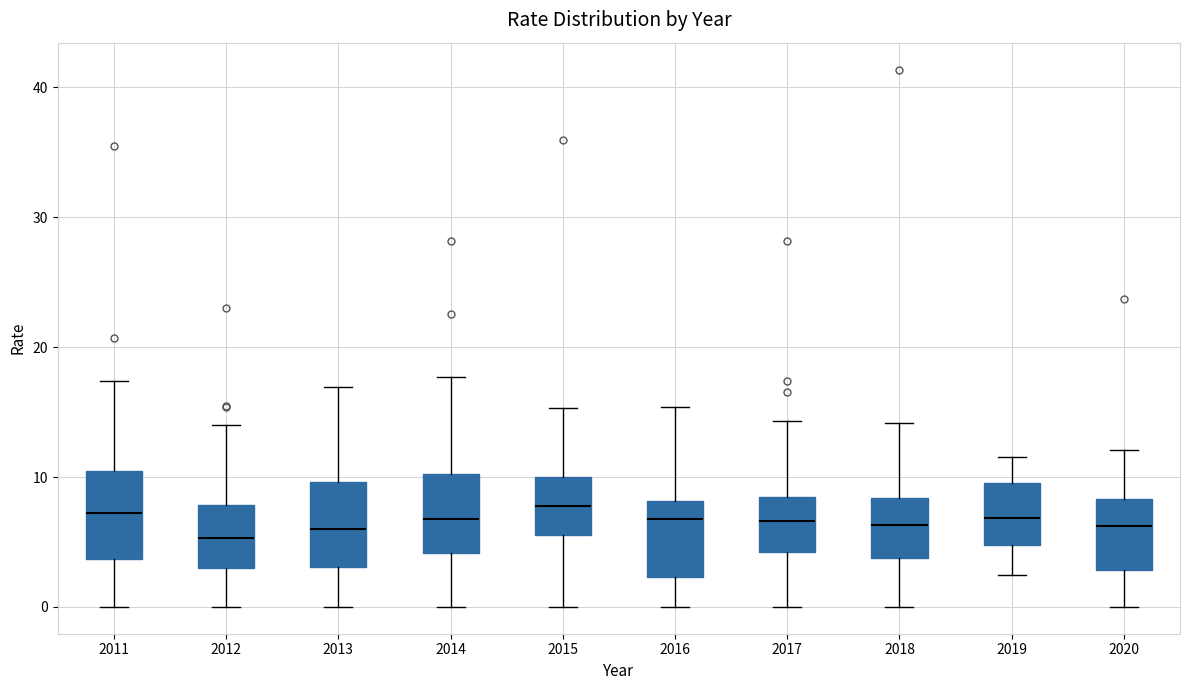

Reading left to right, transcribe this box plot: for each box, give where its median line is, the range the box spans, and where its two whiskers end, as read against the y-axis. The values are not printed on the chart, so give them approximately, as read against the axis.

2011: median 7, box 4 to 10, whiskers 0 to 17
2012: median 5, box 3 to 8, whiskers 0 to 14
2013: median 6, box 3 to 10, whiskers 0 to 17
2014: median 7, box 4 to 10, whiskers 0 to 18
2015: median 8, box 6 to 10, whiskers 0 to 15
2016: median 7, box 2 to 8, whiskers 0 to 15
2017: median 7, box 4 to 8, whiskers 0 to 14
2018: median 6, box 4 to 8, whiskers 0 to 14
2019: median 7, box 5 to 10, whiskers 2 to 12
2020: median 6, box 3 to 8, whiskers 0 to 12